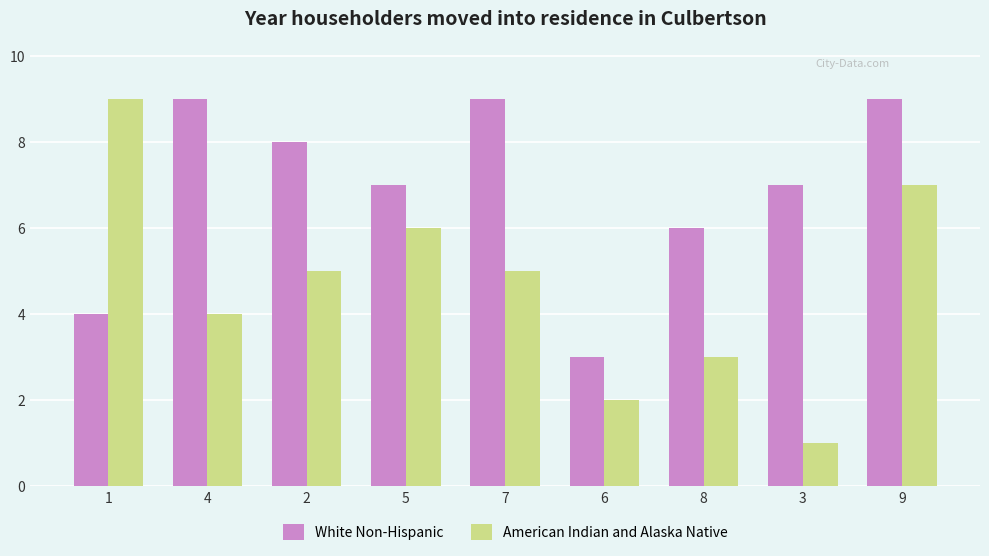

The value of White Non-Hispanic at 8 is 2. True or false?

False